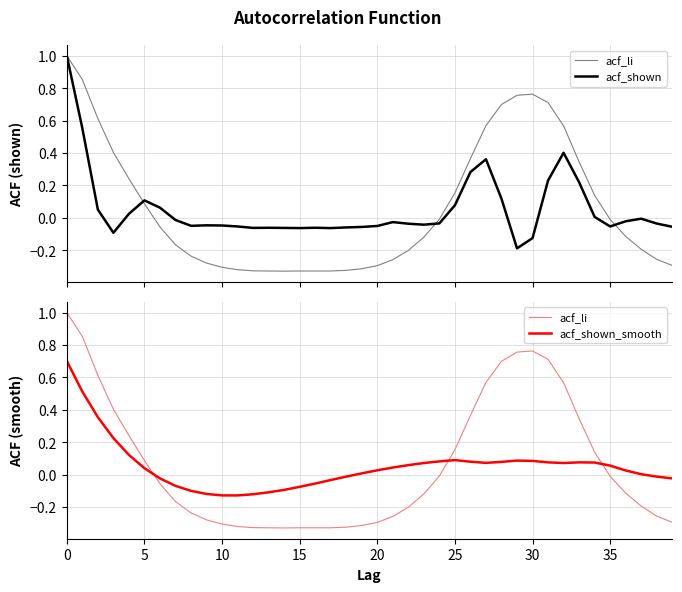

What is the maximum value shown in the chart?

1.0